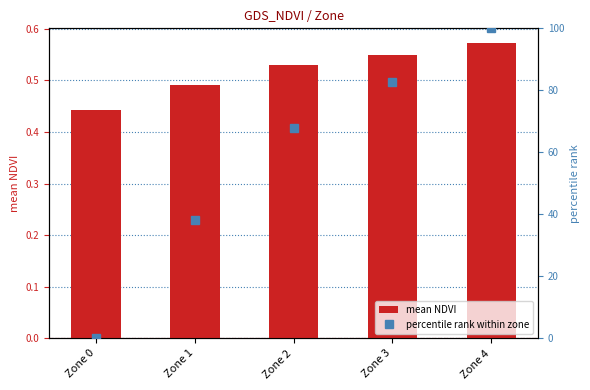

Is it true that mean NDVI equals 0.4 at Zone 0?

True